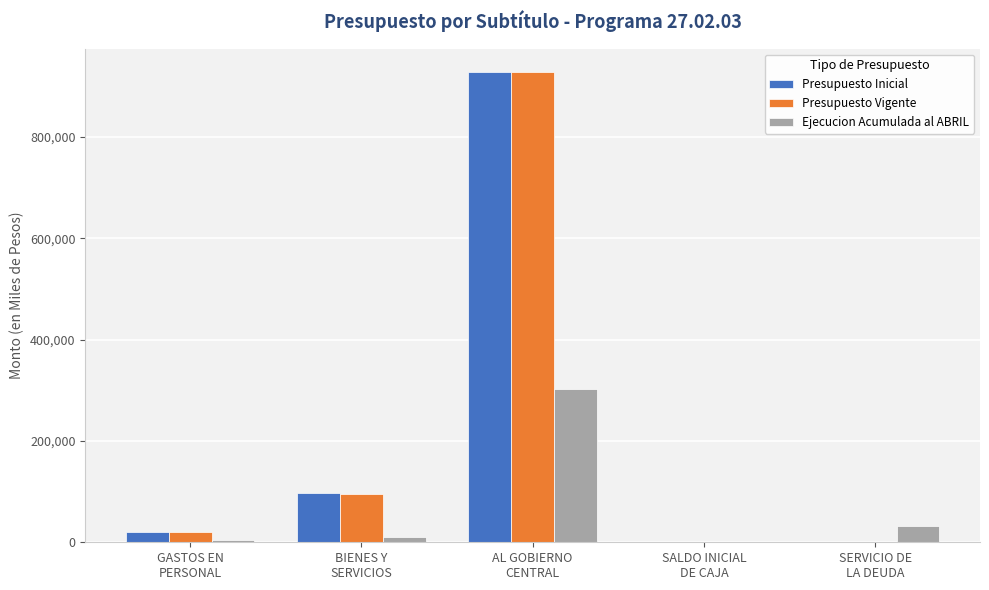

What is the sum of all Ejecucion Acumulada al ABRIL values?

350987